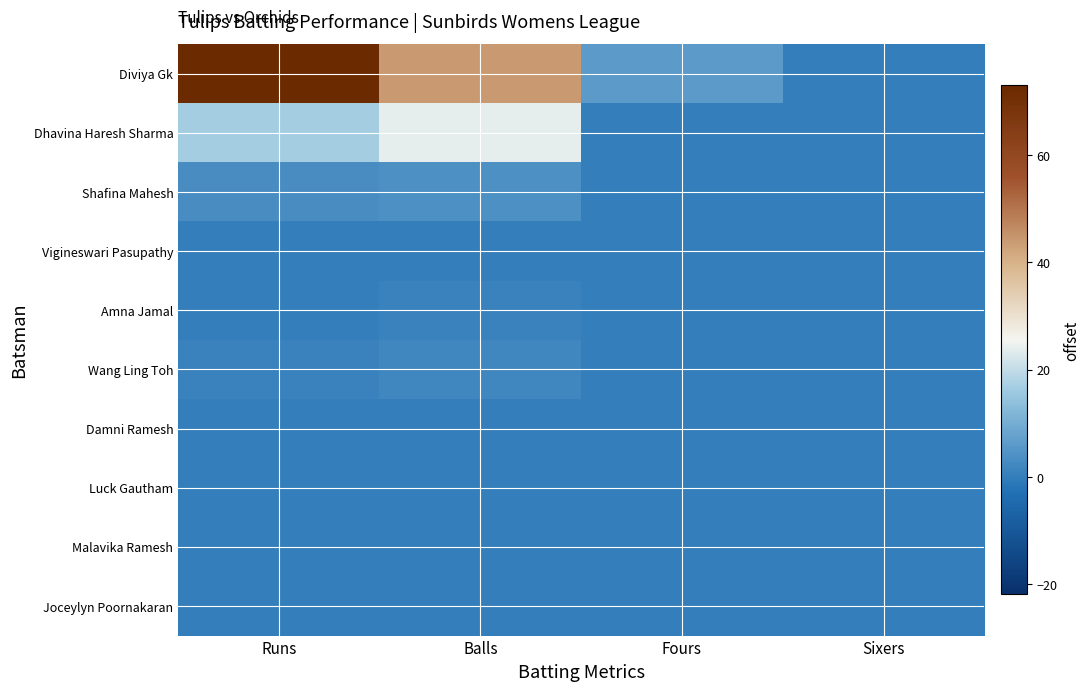

Which series has the largest total across all categories?

Diviya Gk